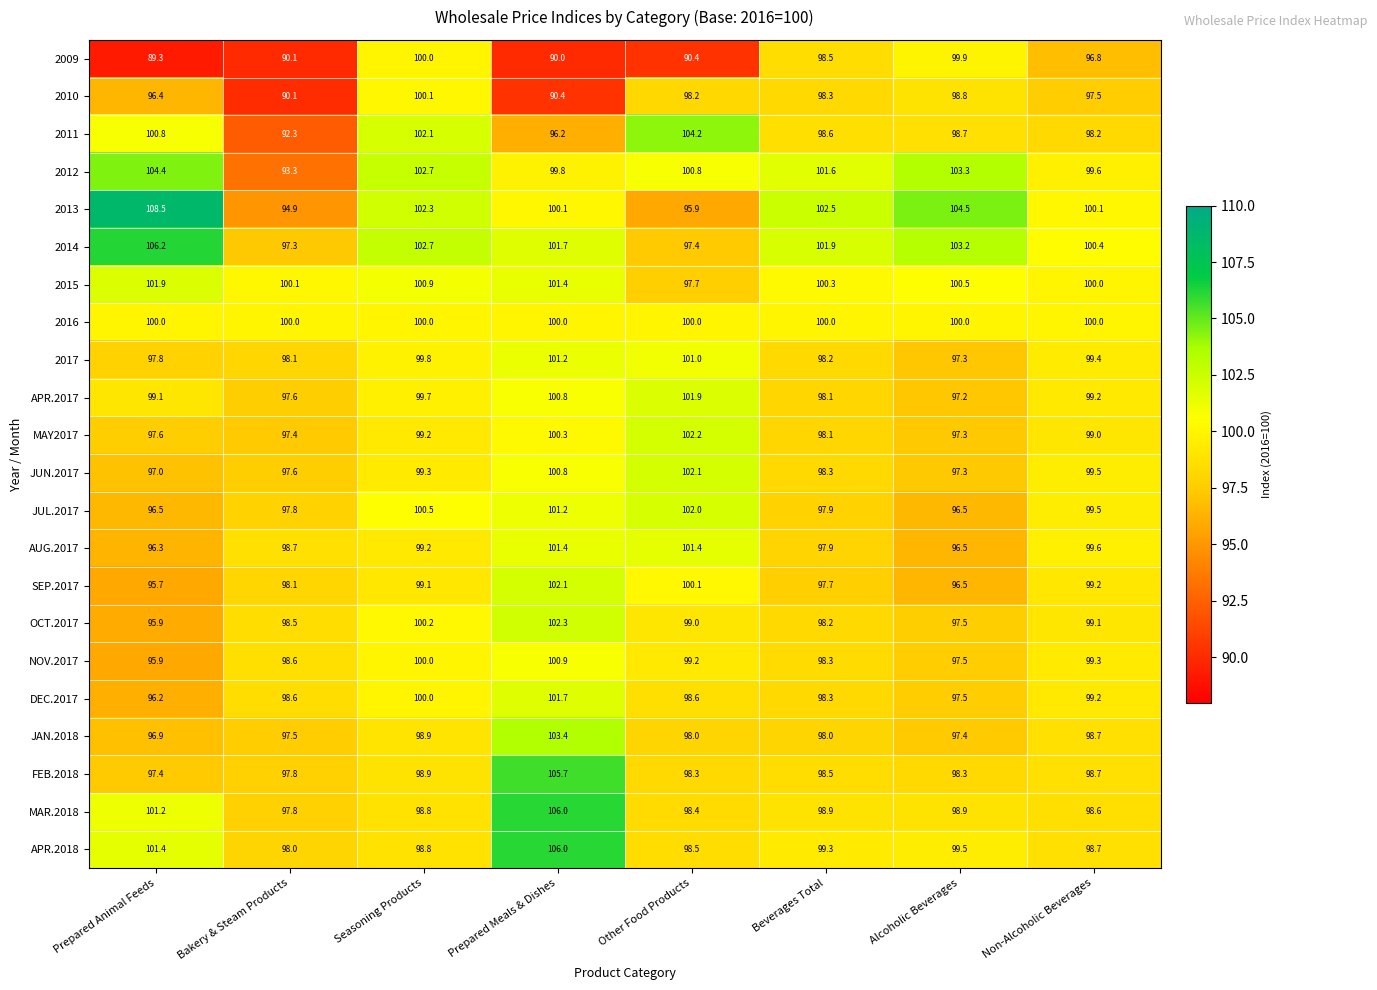

Where does the FEB.2018 series first go above 98?

Seasoning Products